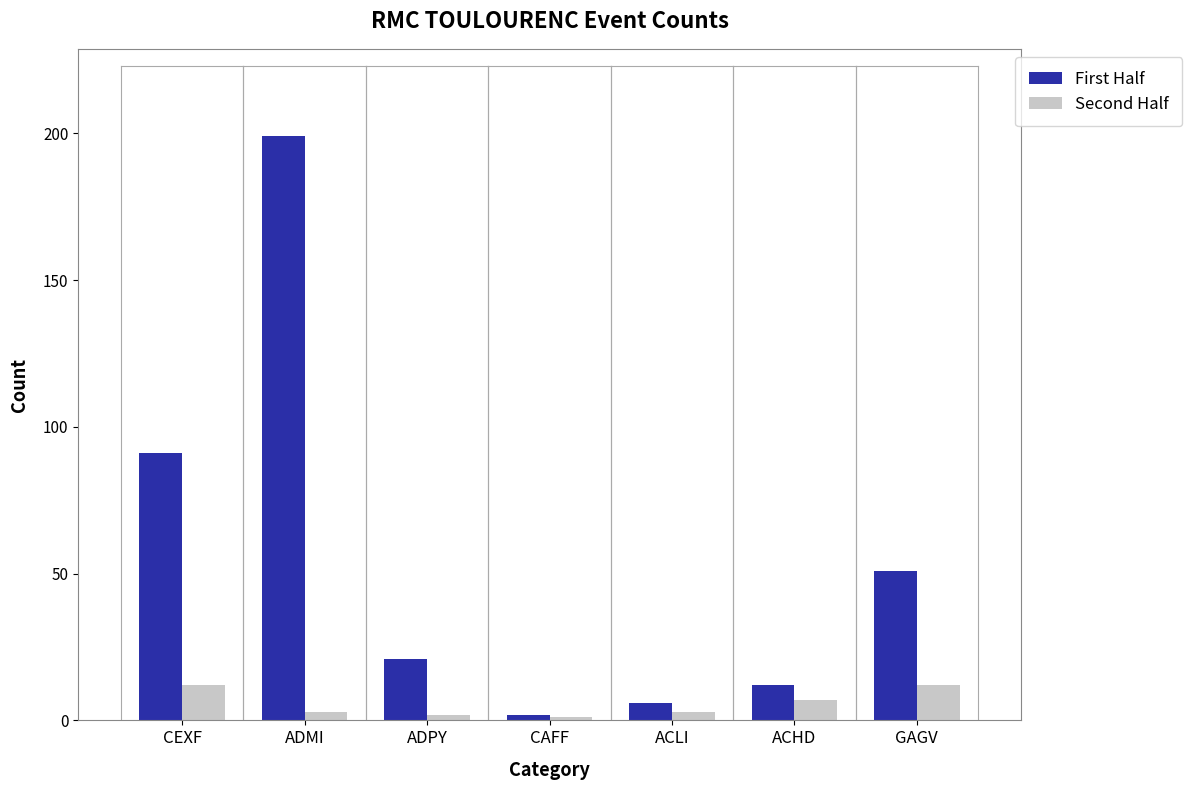

What is the spread (max minus min) of values at CEXF?

79